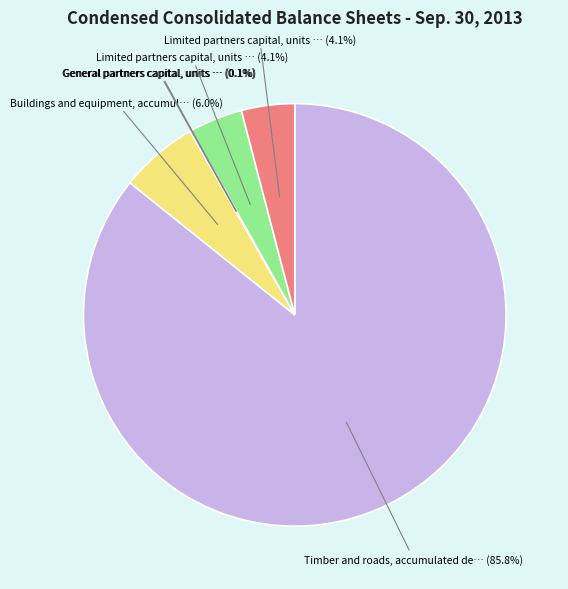

Is there any slice that represents more than half of the pie?

Yes